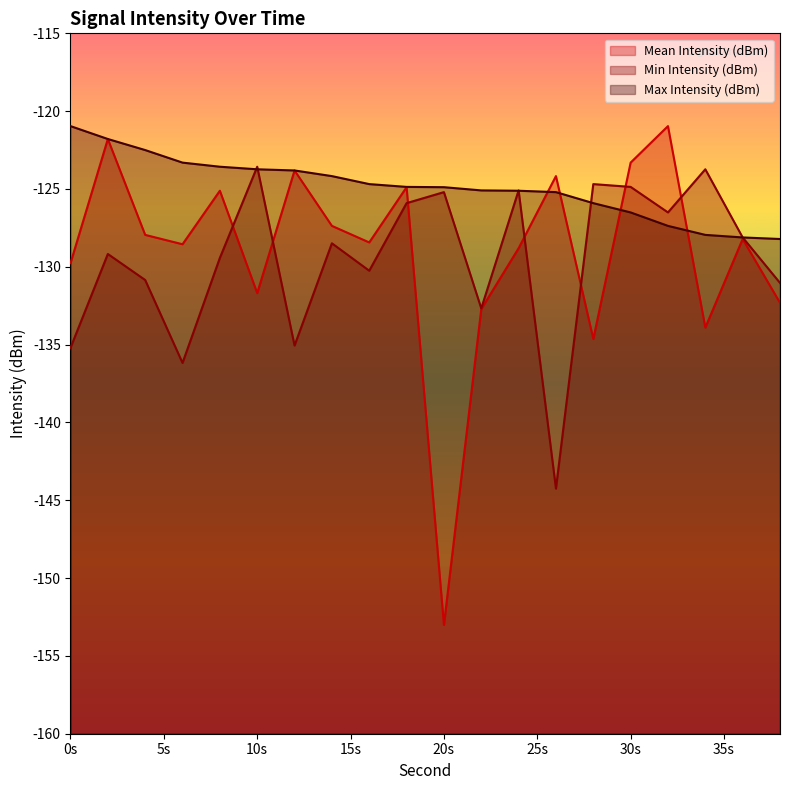

Is it true that Max Intensity (dBm) equals -128.2 at 38?

True